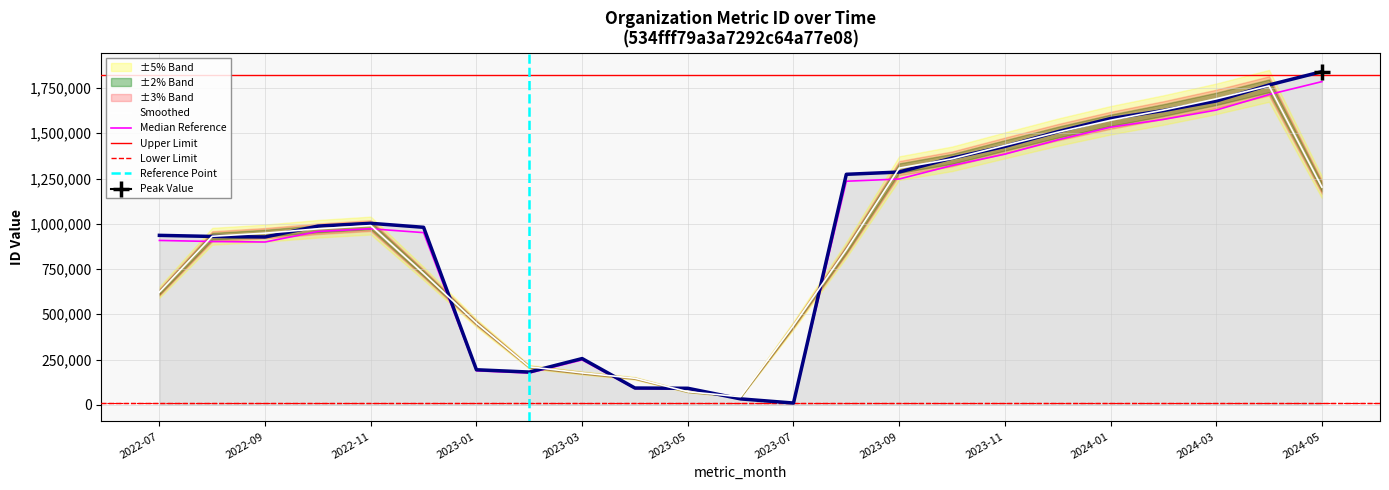

Which label corresponds to the smallest value in the chart?

2023-07